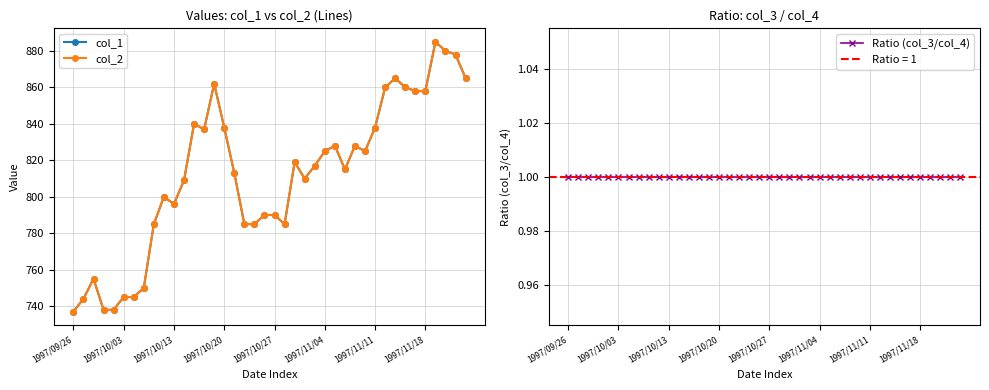

What is the average value of the col_2 series?

812